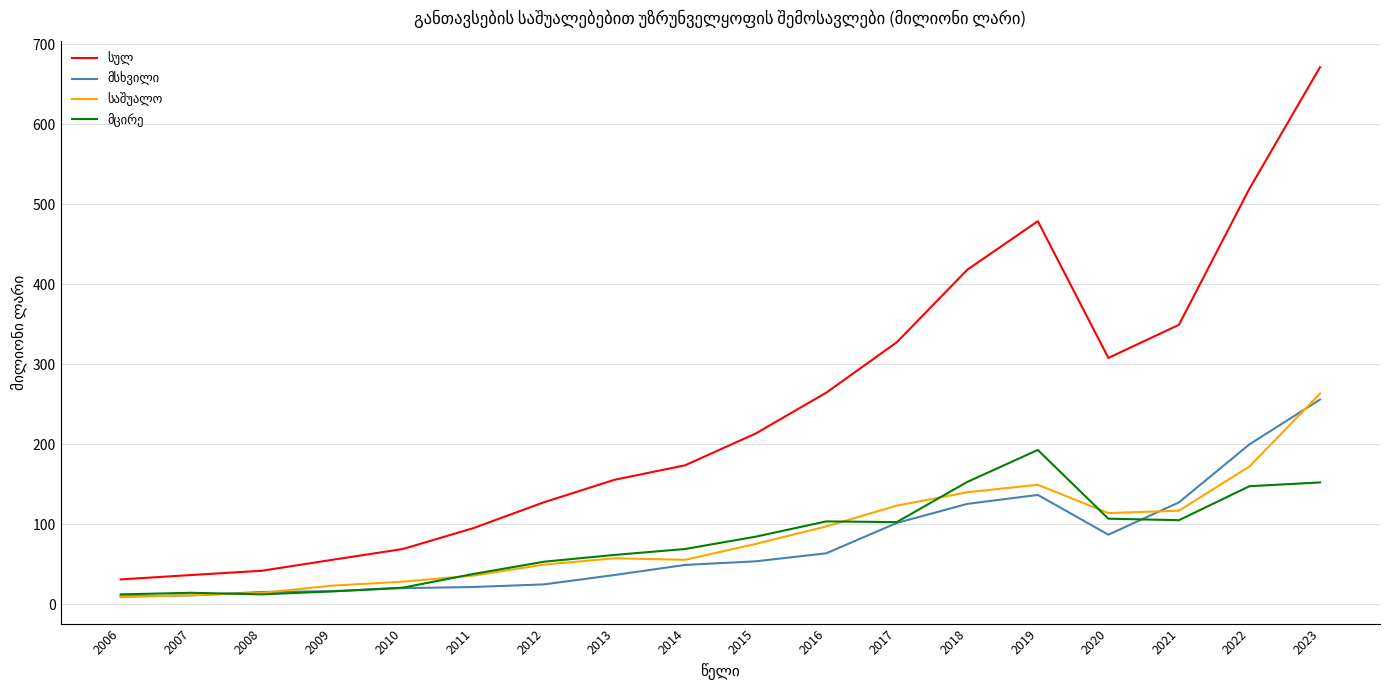

At which category is the sum across all series the highest?

2023